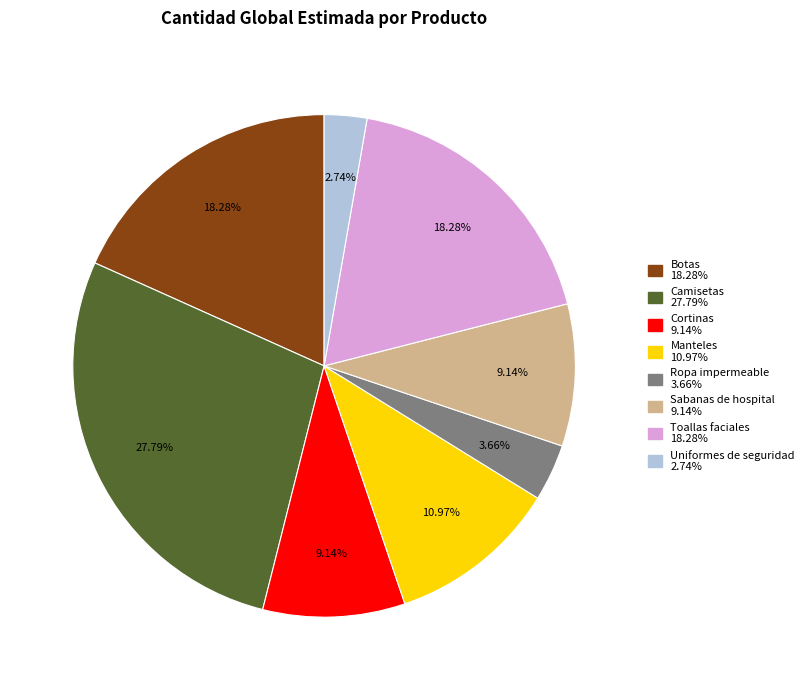

Is it true that Manteles is 11% of the pie?

True